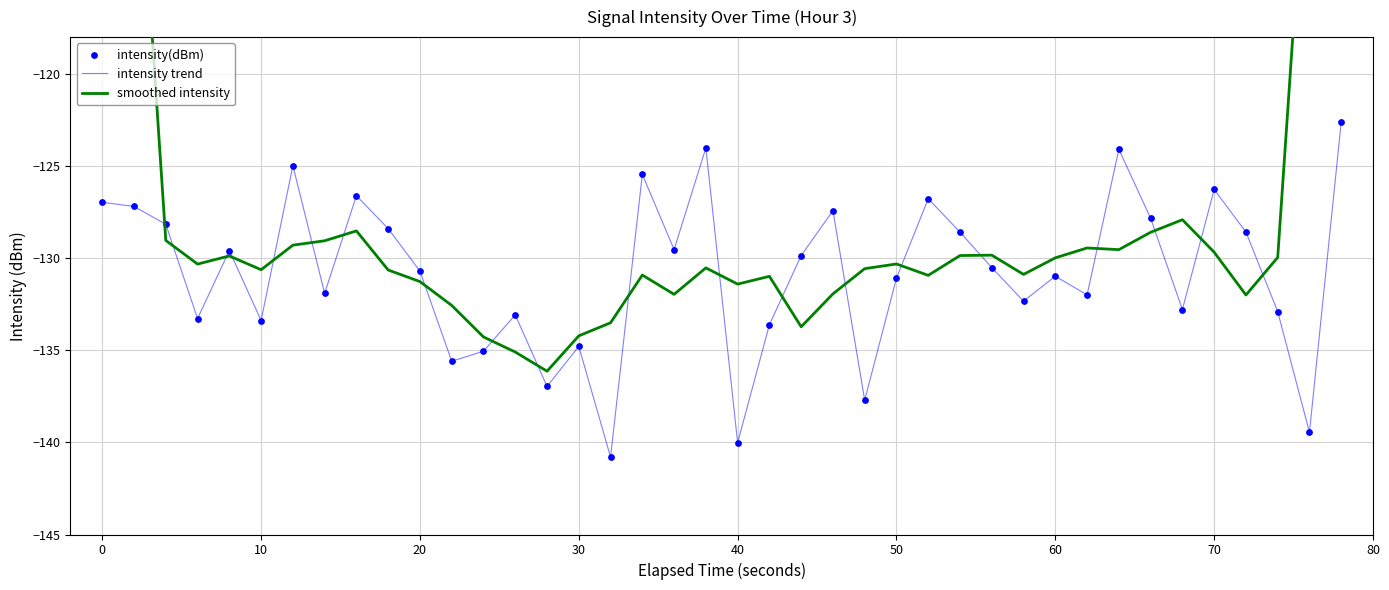

Which series reaches the maximum Y coordinate?

smoothed intensity